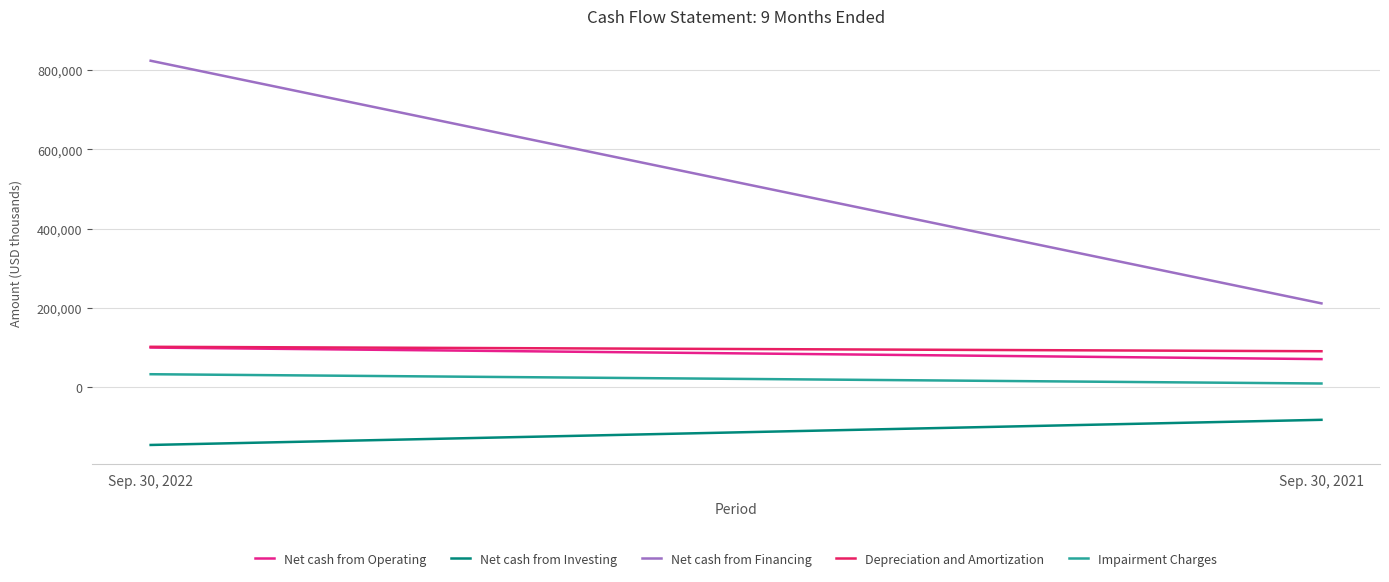

What is the average value of the Impairment Charges series?

21618